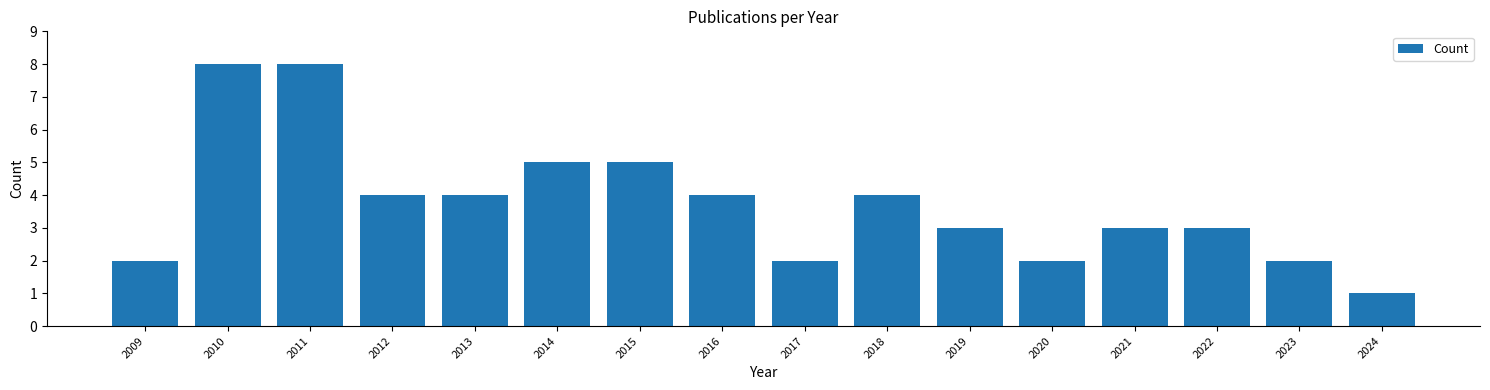

Reading left to right, list all the values displayed in this chart.

2	8	8	4	4	5	5	4	2	4	3	2	3	3	2	1